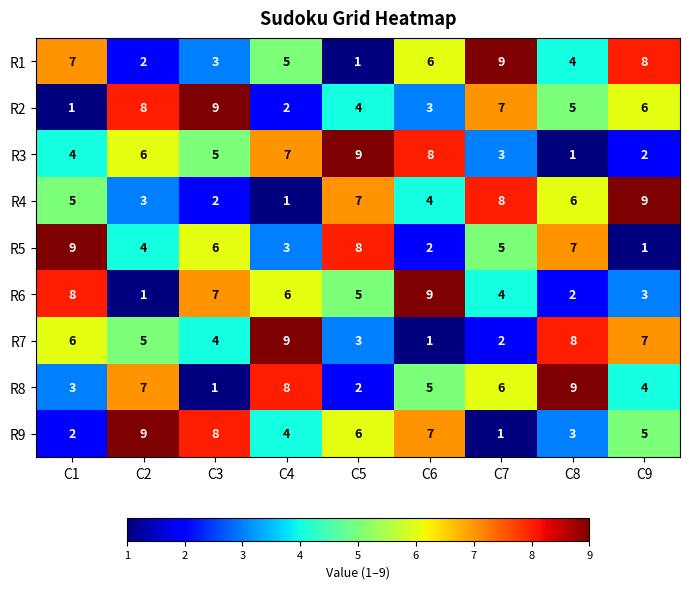

Rank the series at C8 from highest to lowest value.

R8, R7, R5, R4, R2, R1, R9, R6, R3